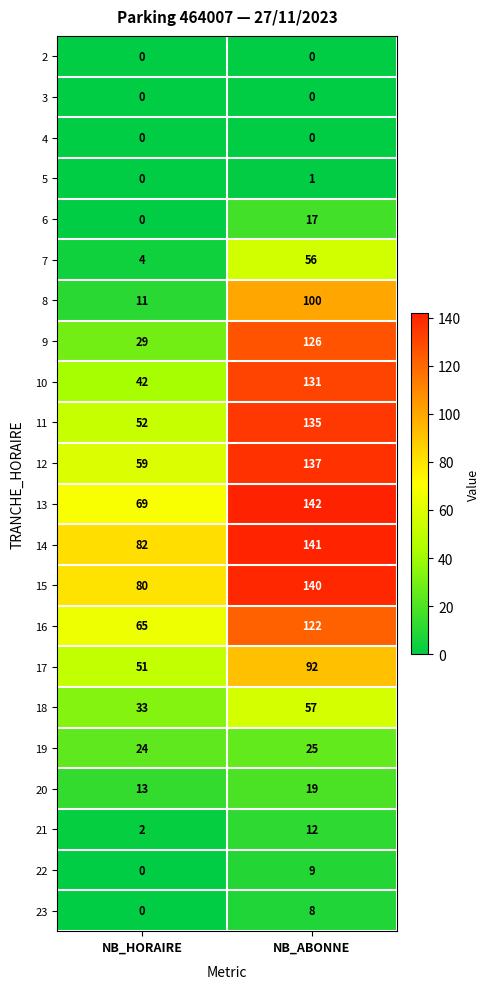

What value does the 18 series have at NB_ABONNE?

57